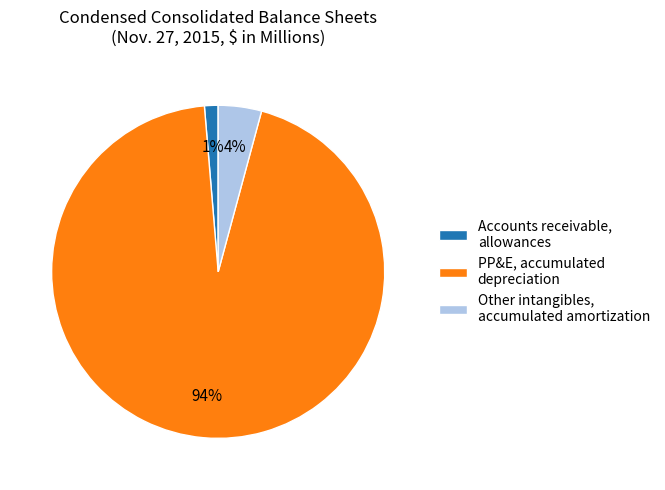

Is the sum of Accounts receivable, allowances and Other intangibles, accumulated amortization greater than half?

No